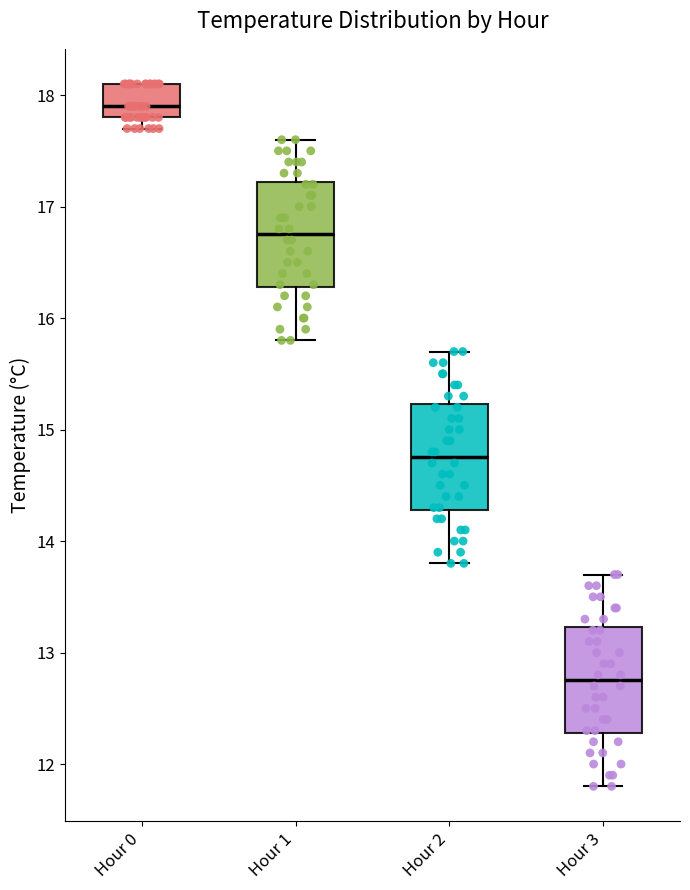

Where does the median line of the box for Hour 0 sit on the y-axis? The values are not printed on the chart, so give them approximately, as read against the axis.

17.9